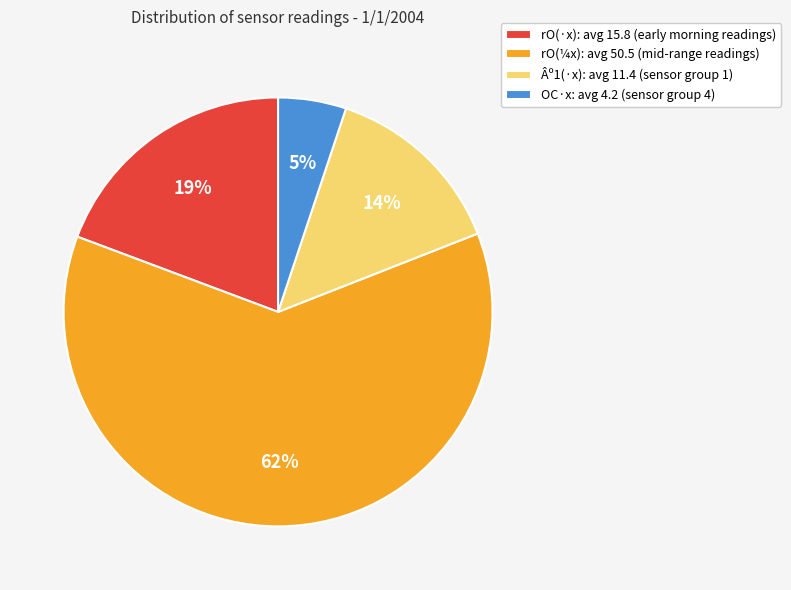

Is it true that Âº1(·x): avg 11.4 (sensor group 1) is 14% of the pie?

True